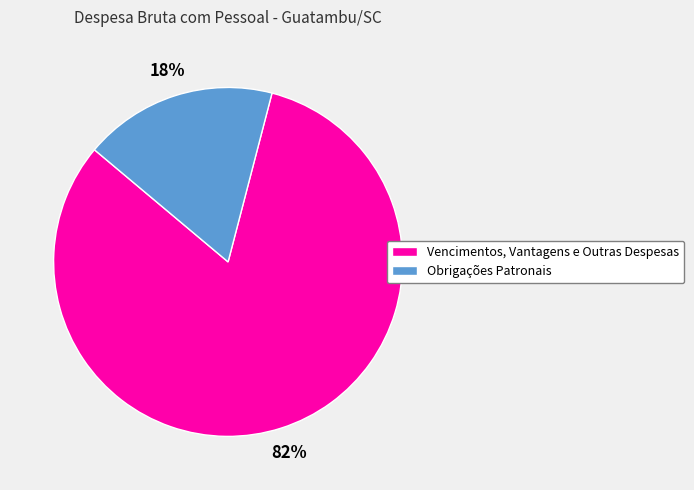

How many slices are in this pie chart?

2